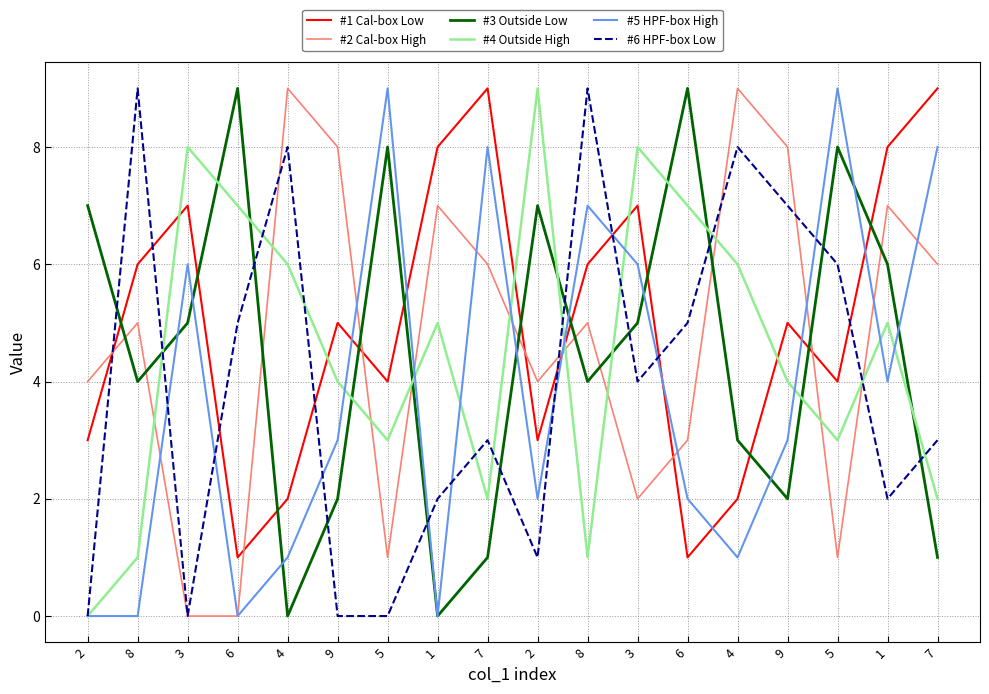

Which series ends up on top after the final intersection of #5 HPF-box High and #2 Cal-box High?

#5 HPF-box High